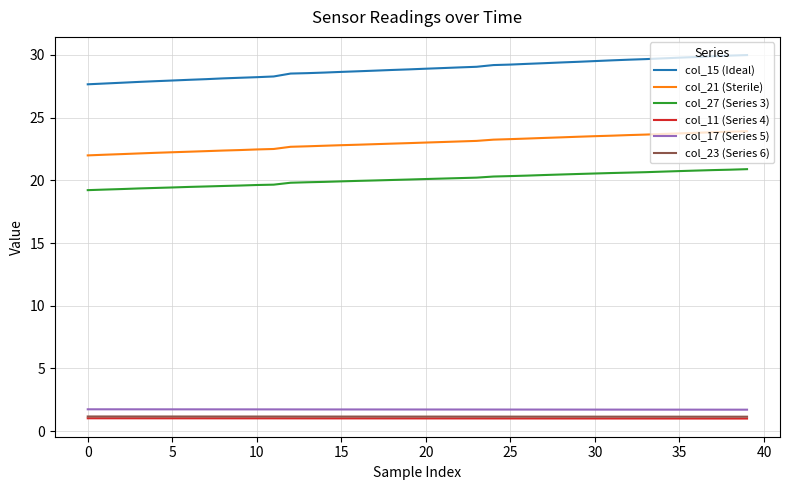

What is the smallest value displayed?

1.0